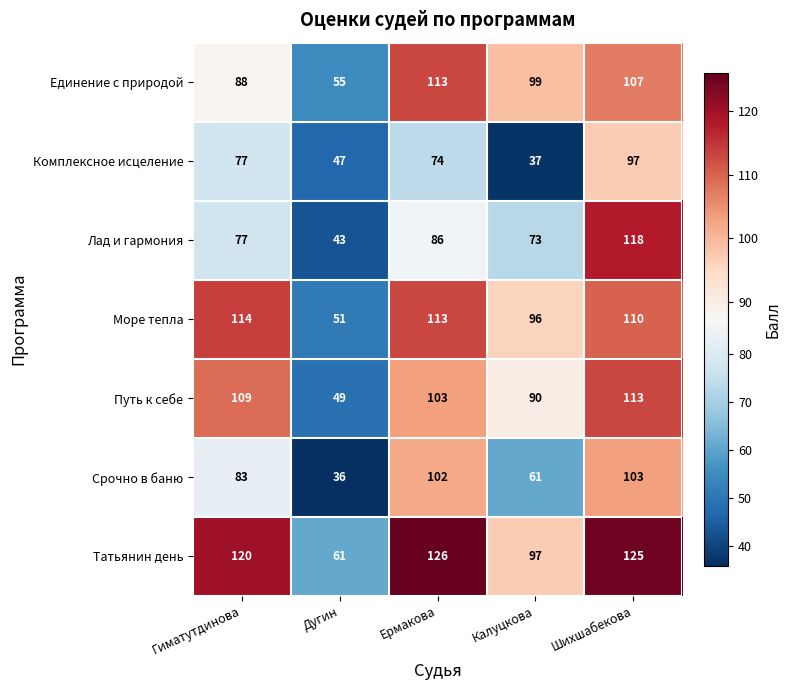

Is the value of Татьянин день at Шихшабекова greater than the value of Море тепла at Калуцкова?

Yes